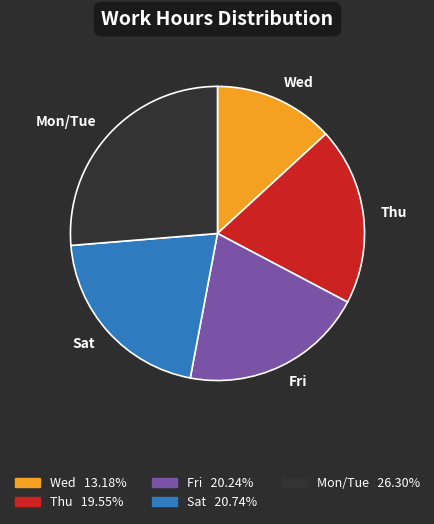

Which slice is the largest?

Mon/Tue